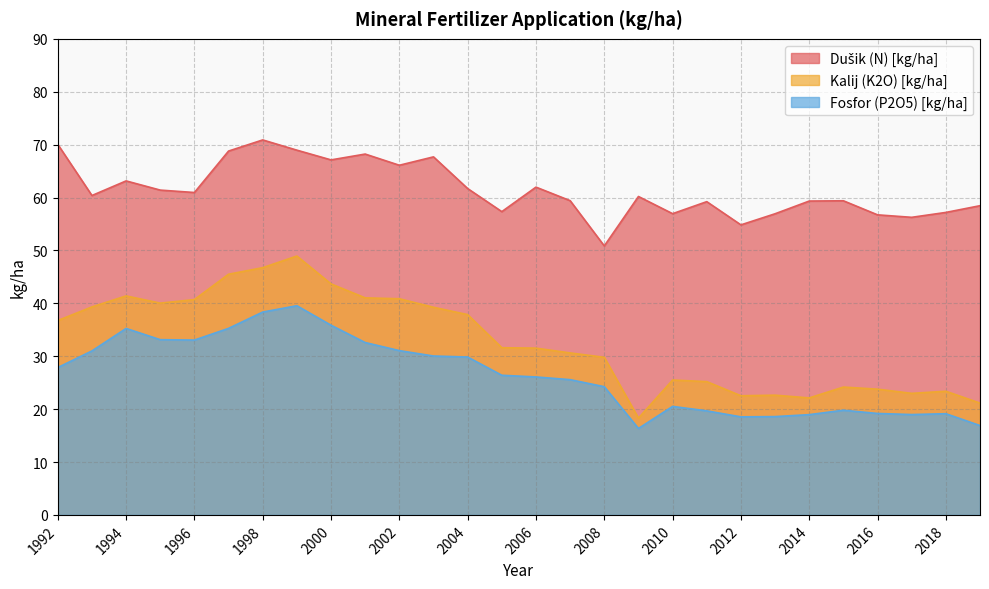

Between 2003 and 2009, which series saw the biggest shift?

Kalij (K2O) [kg/ha]